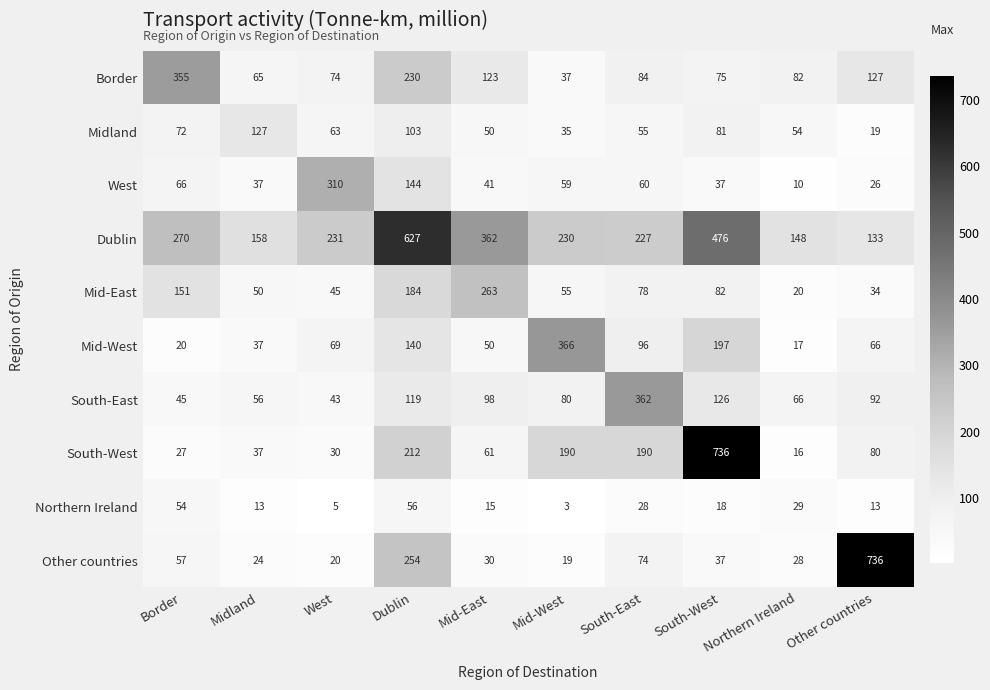

What is the smallest value displayed?

3